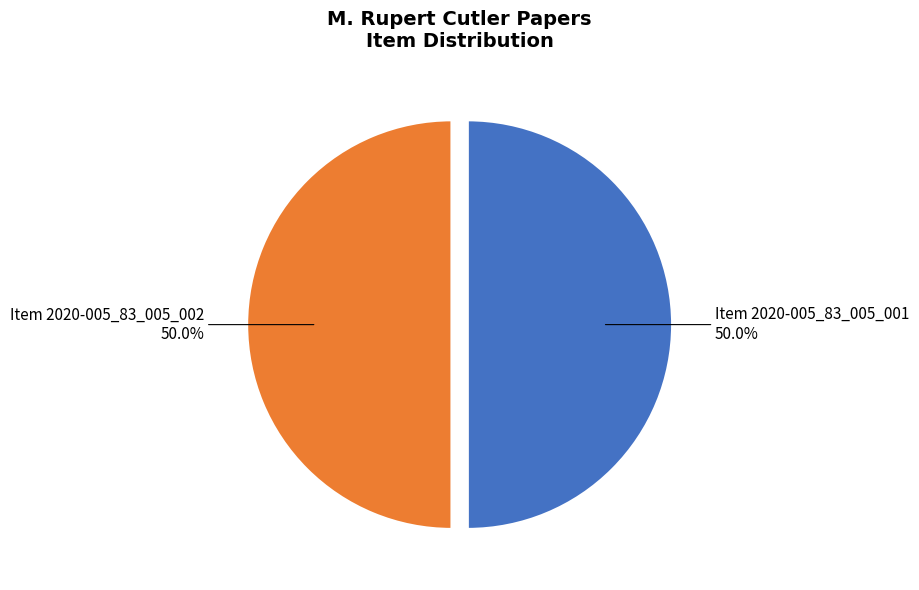

True or false: Item 2020-005_83_005_001 accounts for 50% of the total.

True